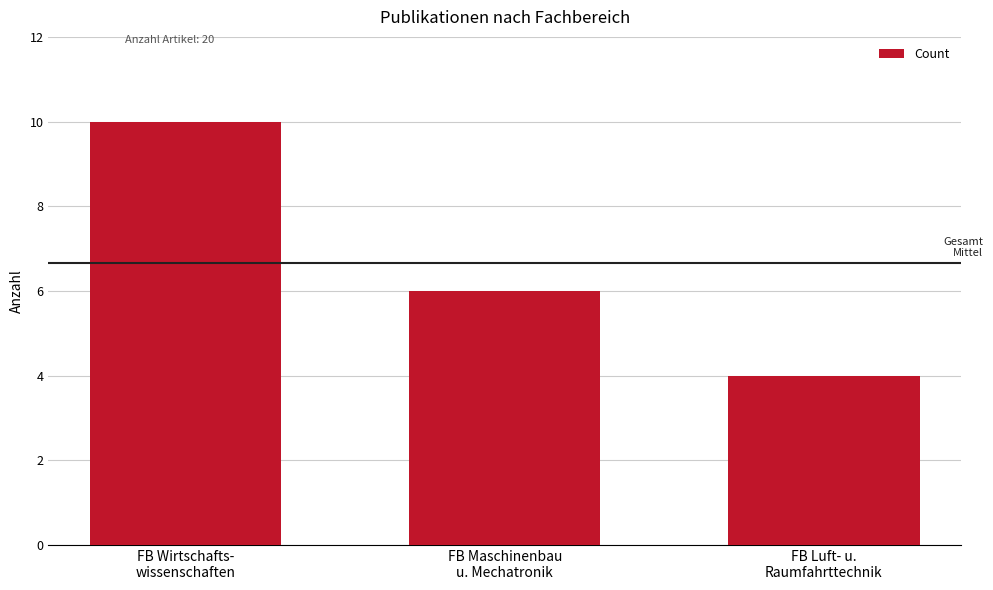

What is the label of the 2nd bar from the right?

FB Maschinenbau
u. Mechatronik